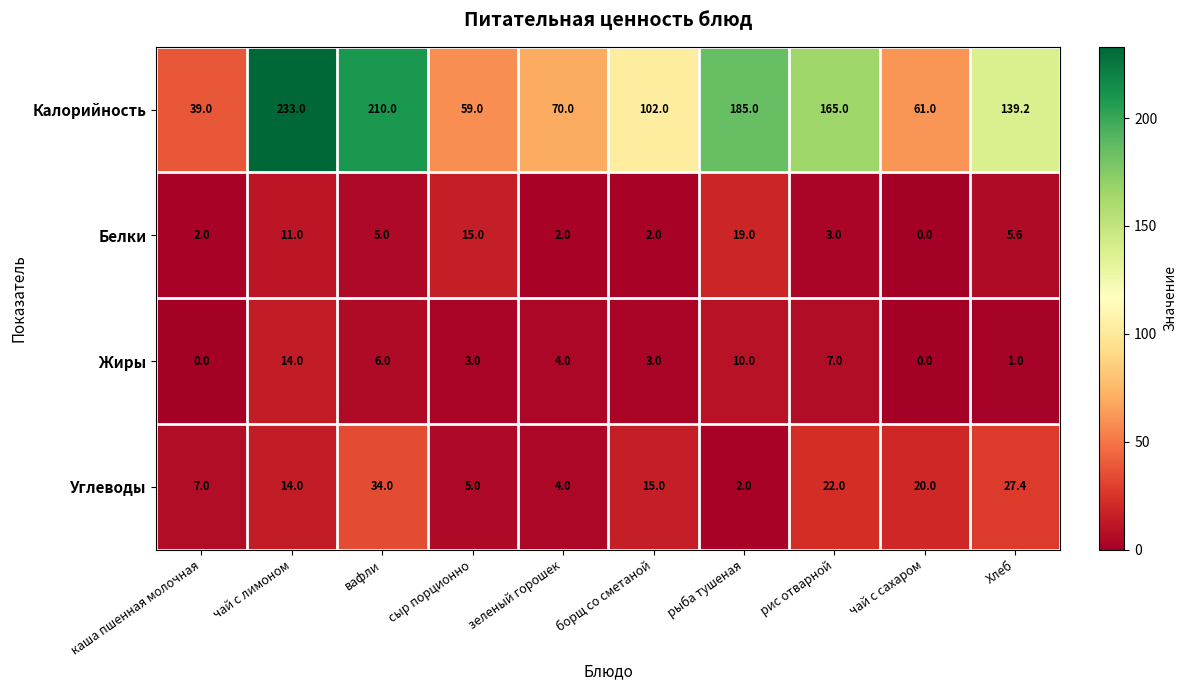

At рыба тушеная, list the series in order from smallest to largest.

Углеводы, Жиры, Белки, Калорийность